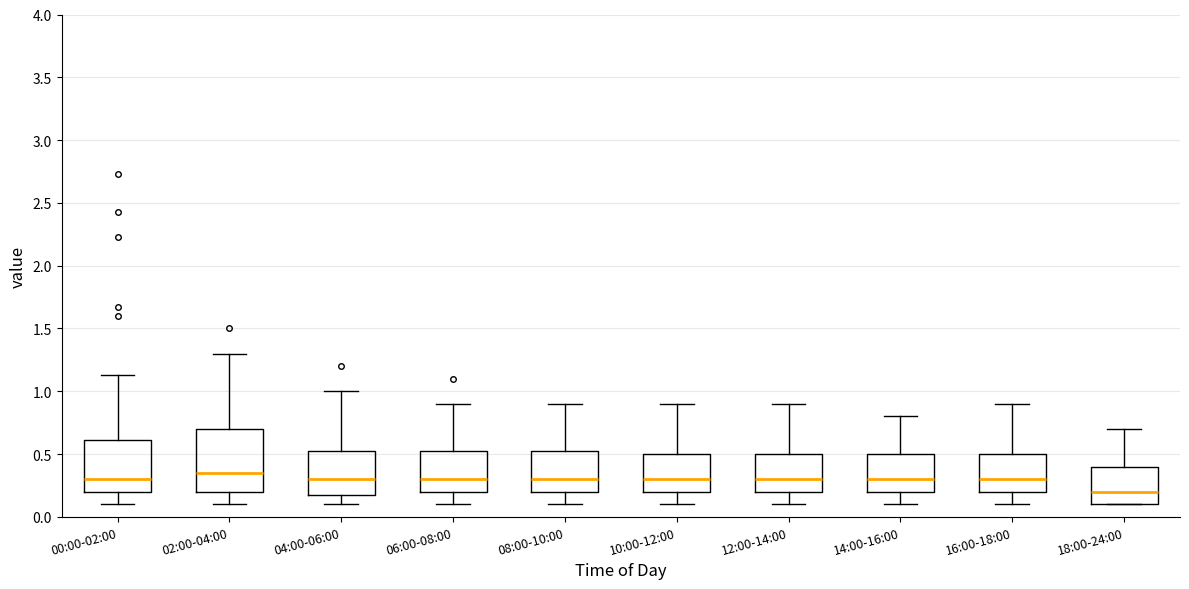

Reading left to right, transcribe this box plot: for each box, give where its median line is, the range the box spans, and where its two whiskers end, as read against the y-axis. The values are not printed on the chart, so give them approximately, as read against the axis.

00:00-02:00: median 0.30, box 0.20 to 0.60, whiskers 0.10 to 1.15
02:00-04:00: median 0.35, box 0.20 to 0.70, whiskers 0.10 to 1.30
04:00-06:00: median 0.30, box 0.20 to 0.55, whiskers 0.10 to 1.00
06:00-08:00: median 0.30, box 0.20 to 0.55, whiskers 0.10 to 0.90
08:00-10:00: median 0.30, box 0.20 to 0.55, whiskers 0.10 to 0.90
10:00-12:00: median 0.30, box 0.20 to 0.50, whiskers 0.10 to 0.90
12:00-14:00: median 0.30, box 0.20 to 0.50, whiskers 0.10 to 0.90
14:00-16:00: median 0.30, box 0.20 to 0.50, whiskers 0.10 to 0.80
16:00-18:00: median 0.30, box 0.20 to 0.50, whiskers 0.10 to 0.90
18:00-24:00: median 0.20, box 0.10 to 0.40, whiskers 0.10 to 0.70